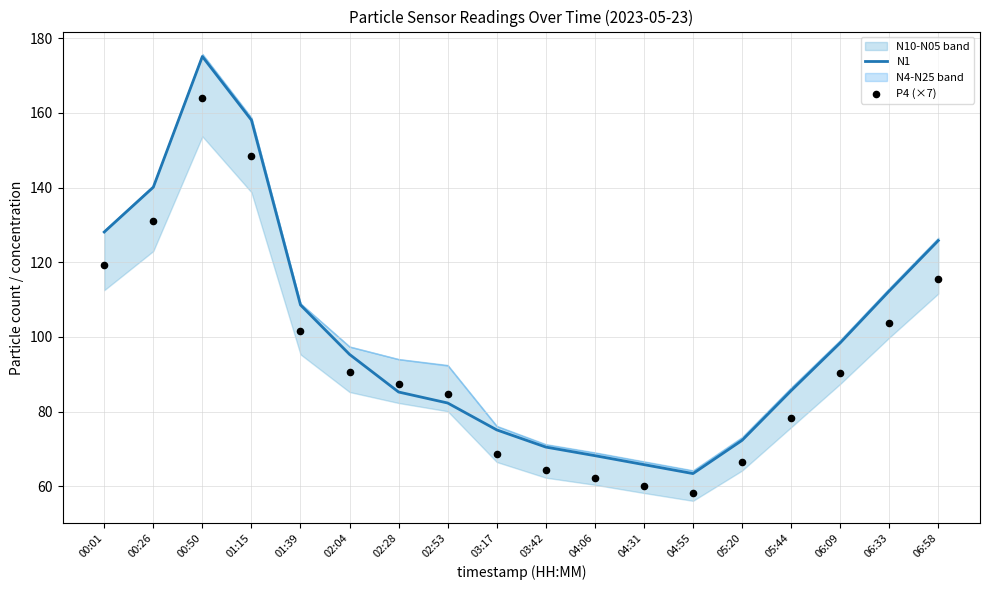

The value of N1 at 01:39 is 141.7. True or false?

False